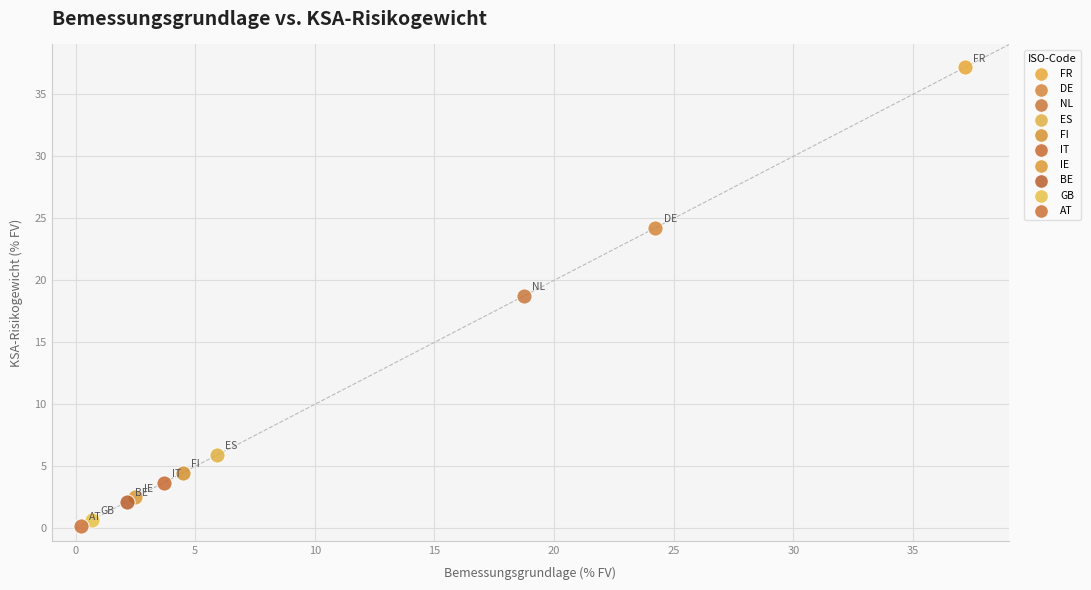

What are all the series names shown in the legend?

FR, DE, NL, ES, FI, IT, IE, BE, GB, AT